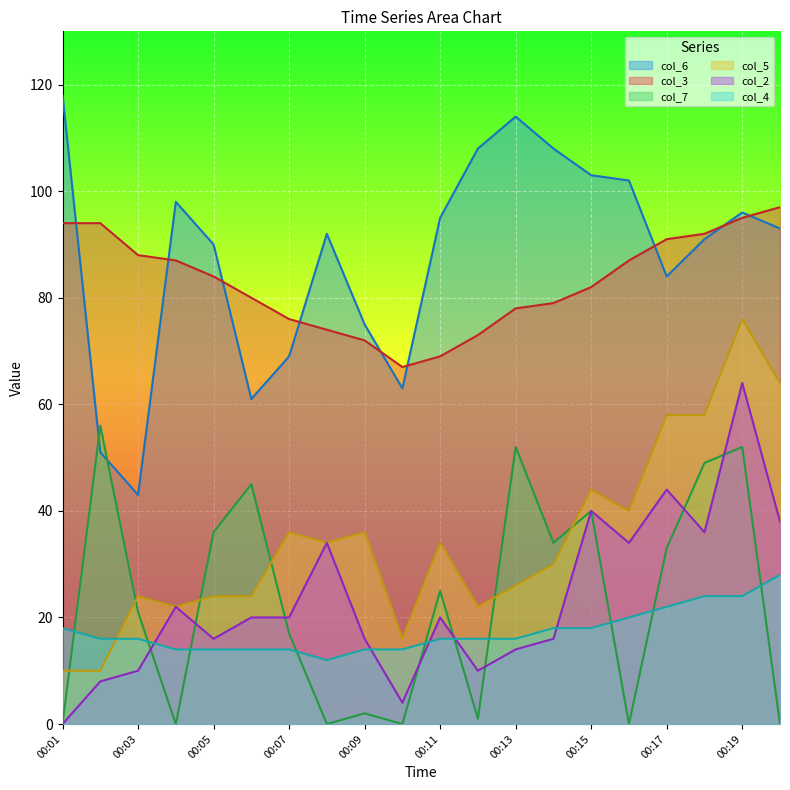

What is the total value across all series at 00:18?

350